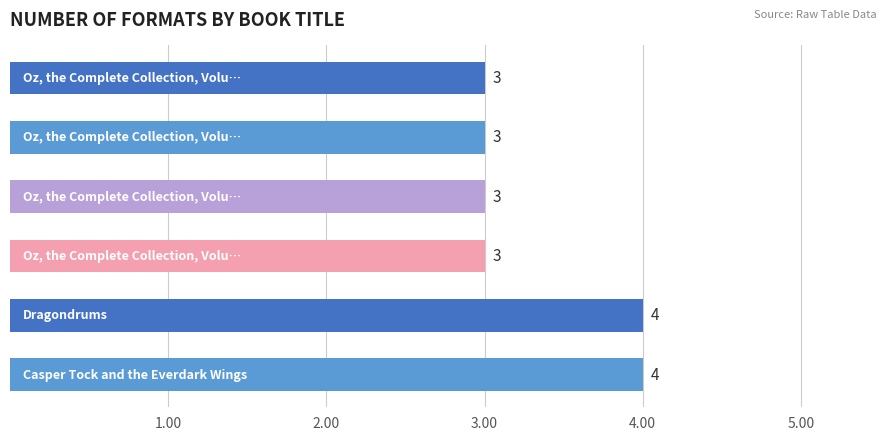

Count the values in the range 3 to 4.

6